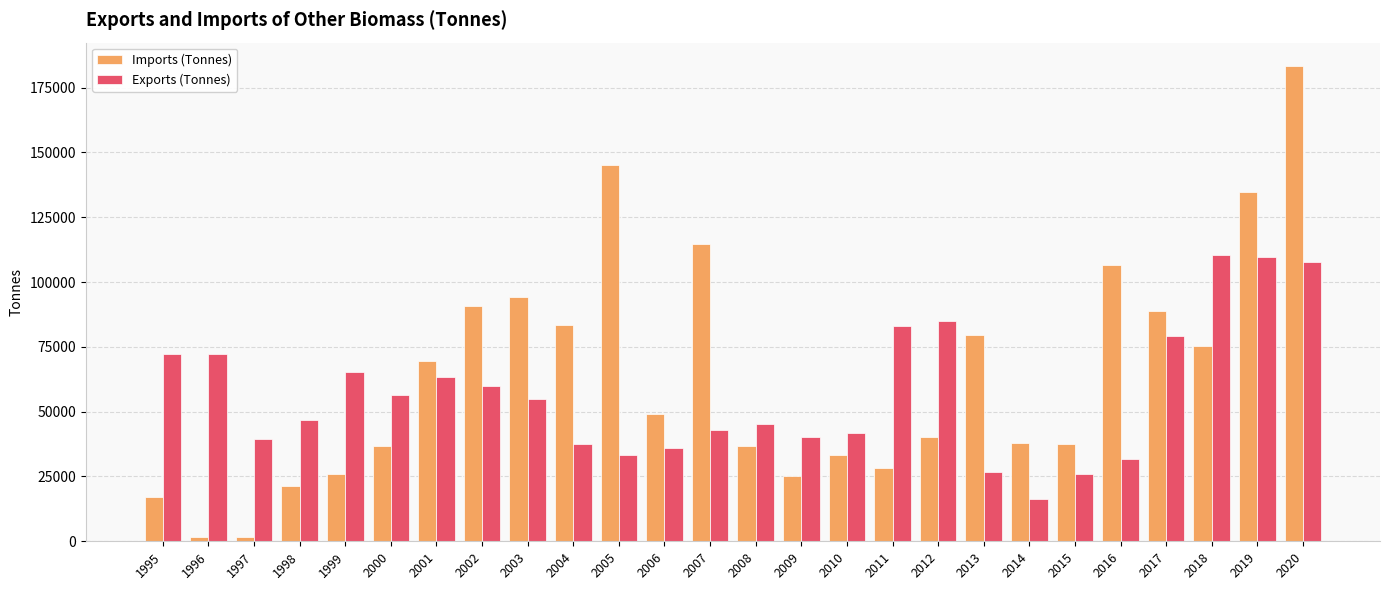

What is the greatest value displayed?

183198